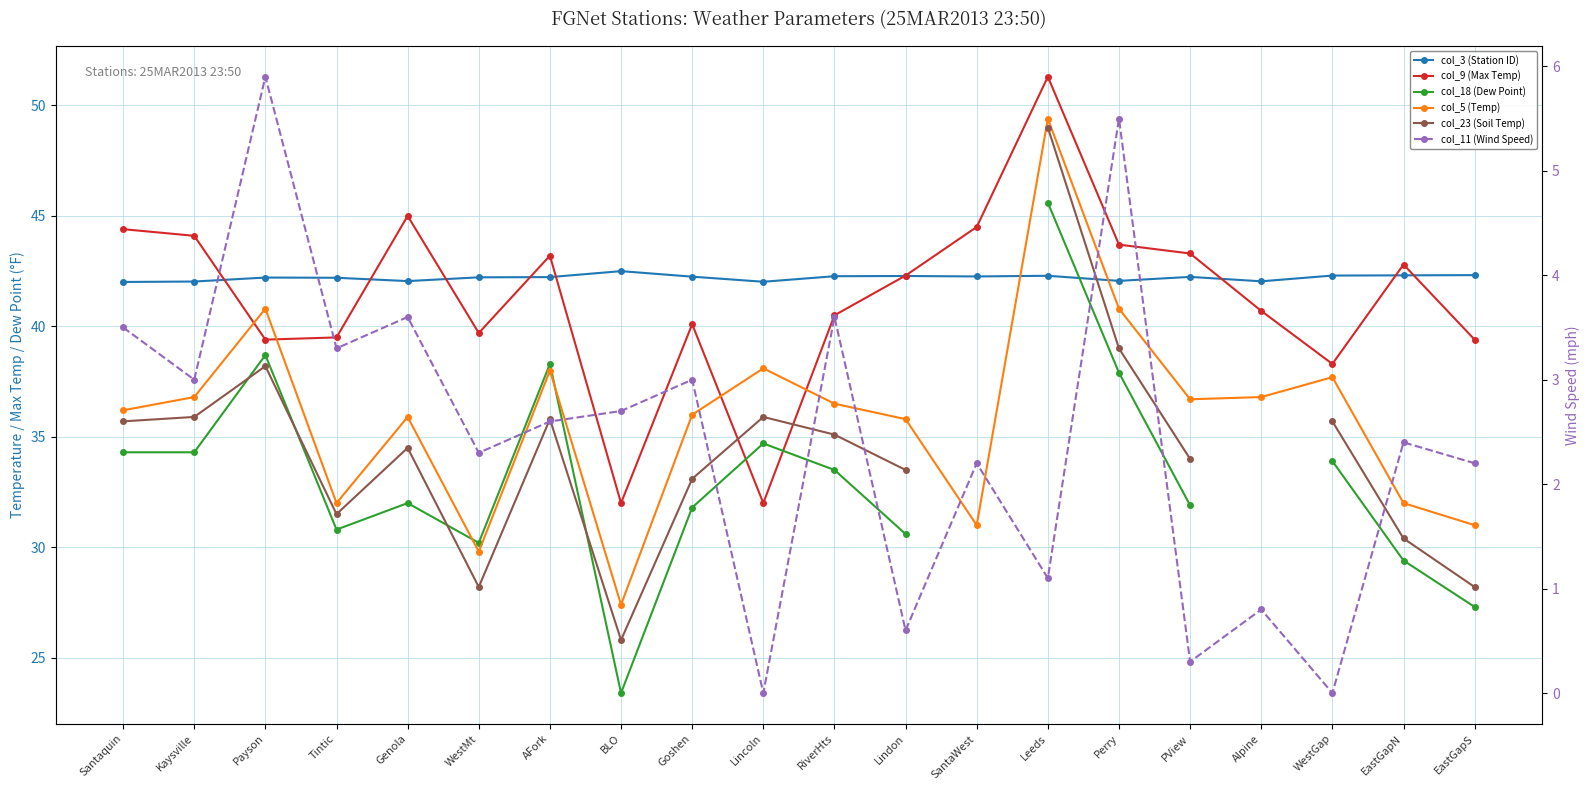

How many positive values does the col_23 (Soil Temp) series have?

18